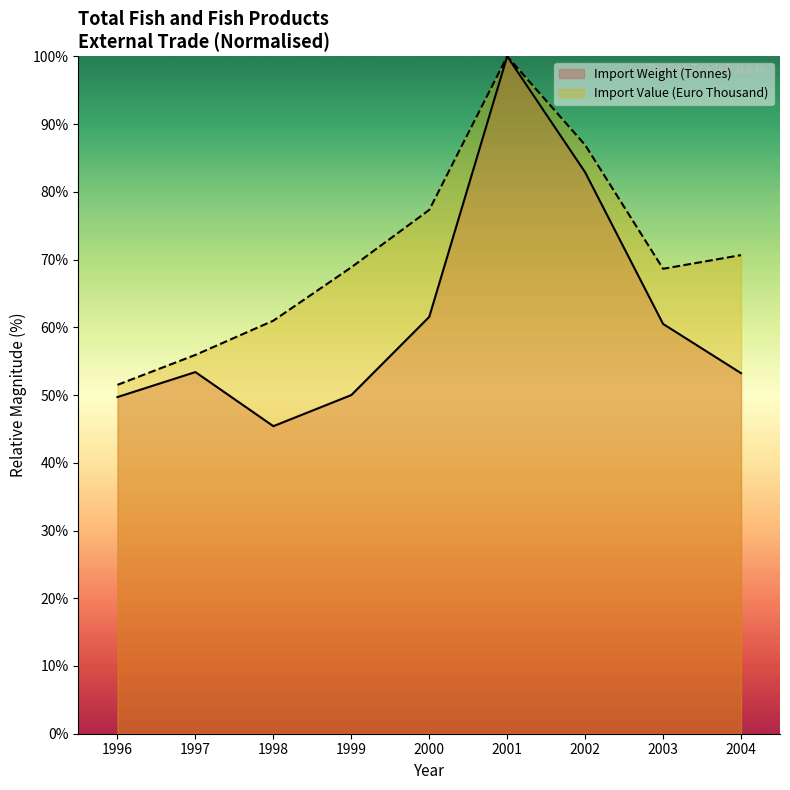

Which series has the widest spread of values?

Import Weight (Tonnes)